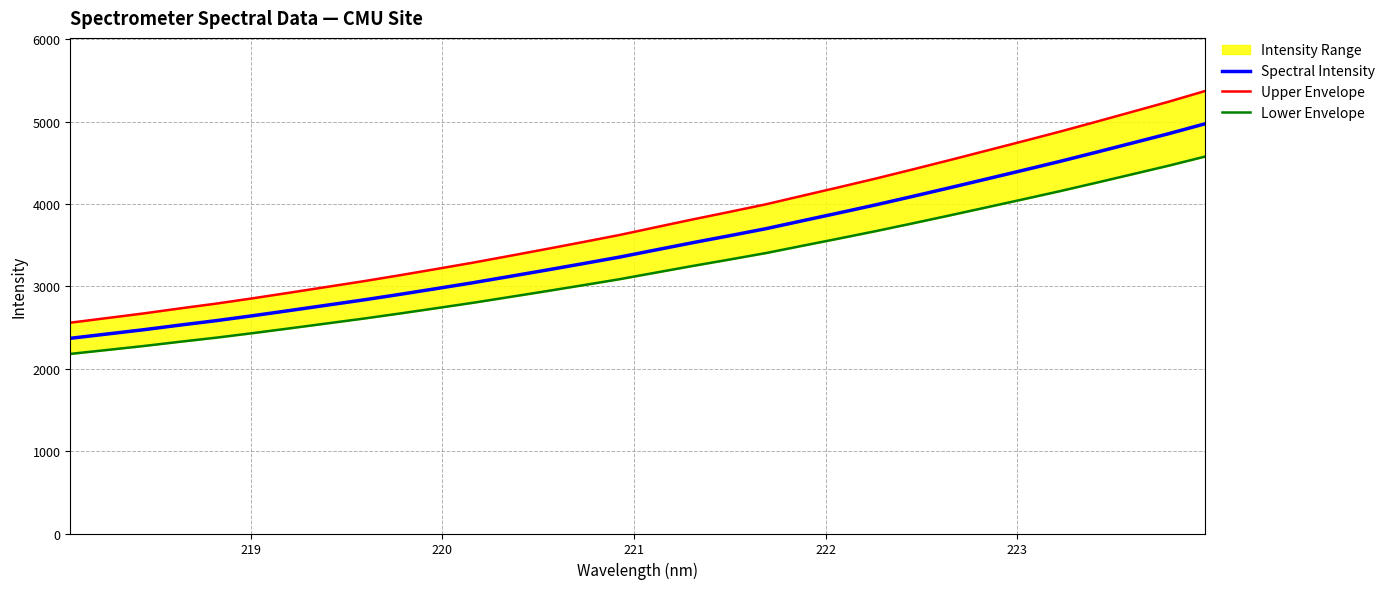

What is the minimum value for Spectral Intensity?

2369.2